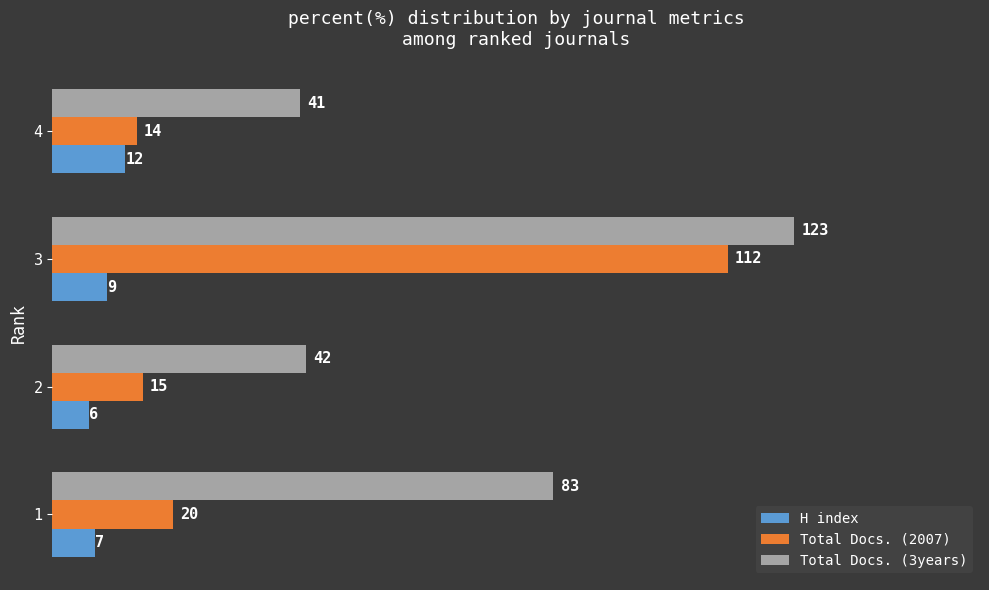

How many values in the H index series are below 9?

2